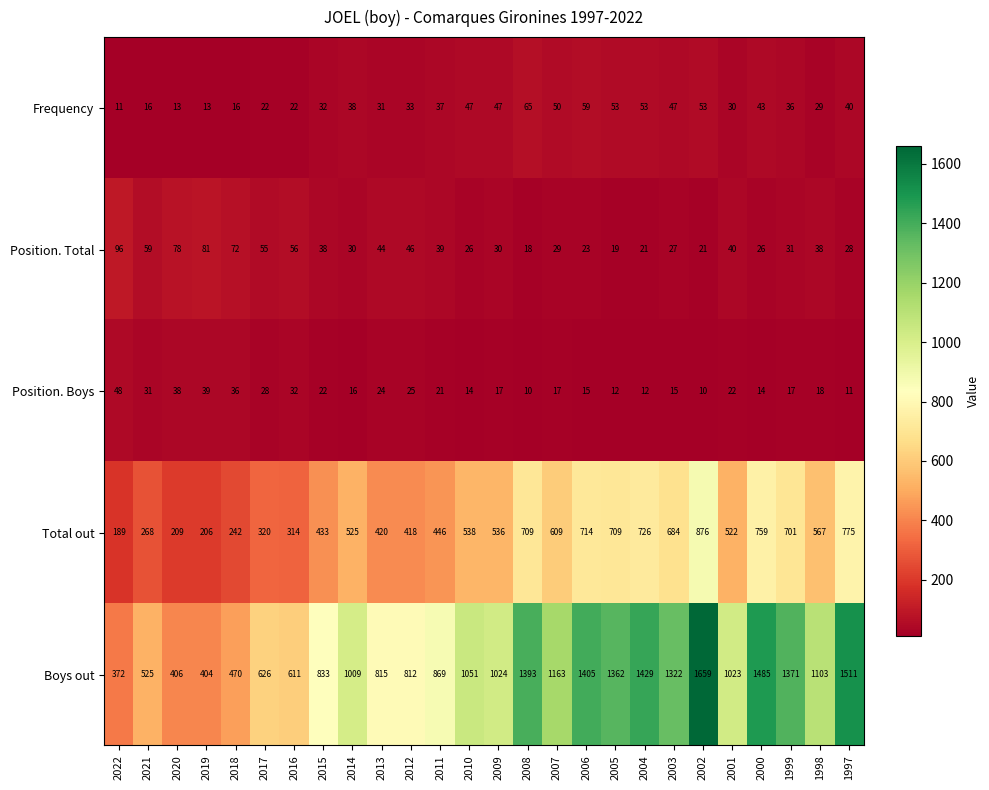

How many data points in Boys out are less than 1024?

13